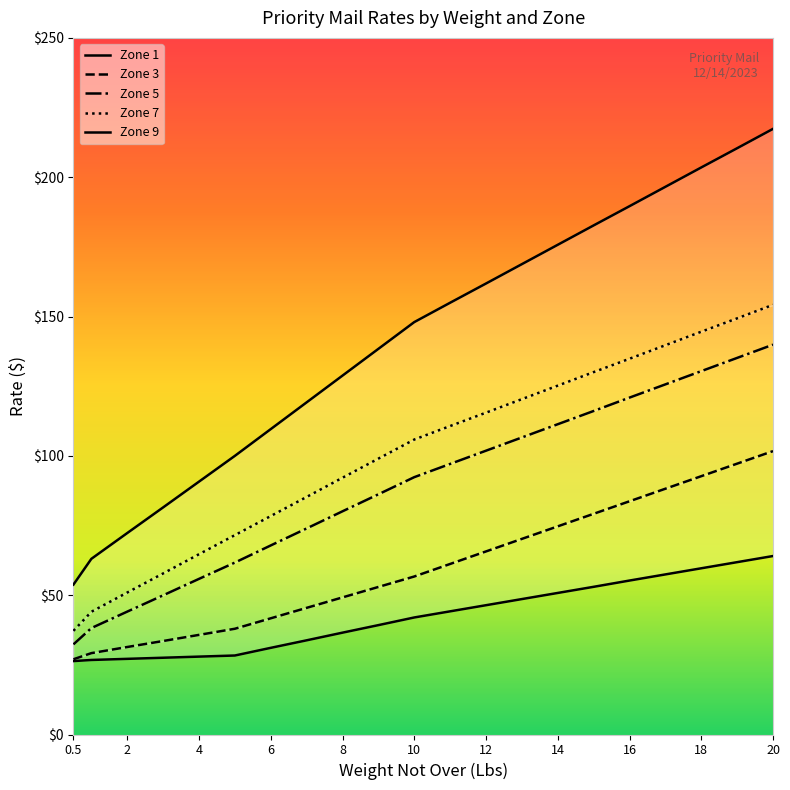

How many lines are shown in the chart?

5